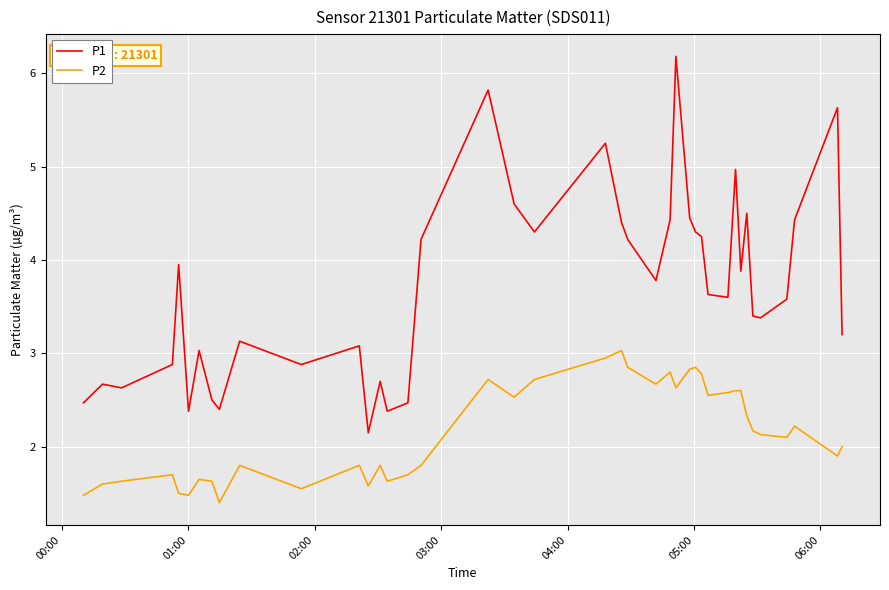

What is the difference between the maximum and minimum values in the P2 series?

1.6